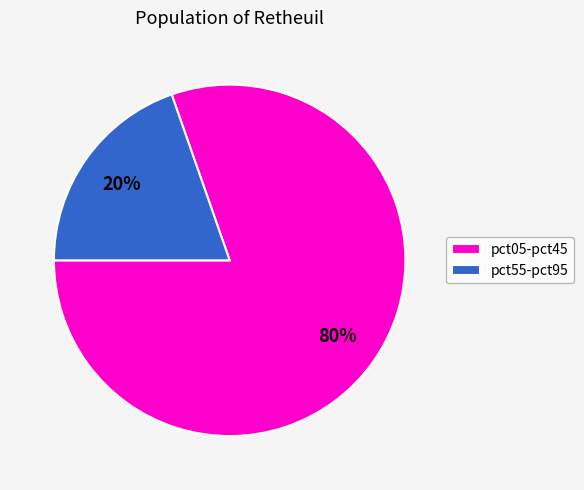

How many slices are in this pie chart?

2